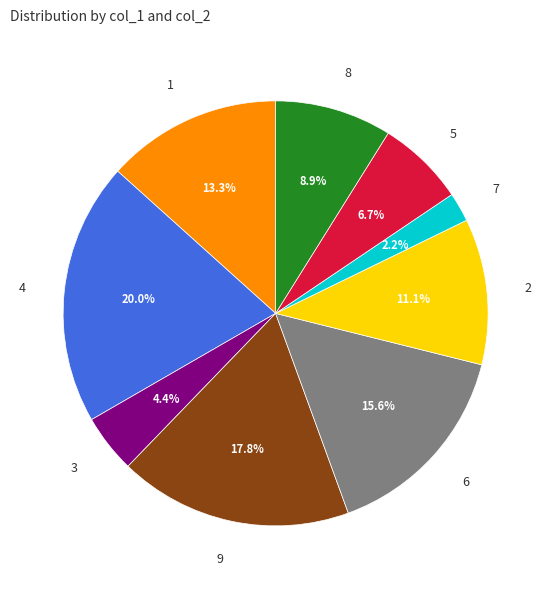

To the nearest percent, what is the combined percentage of 8 and 5?

16%